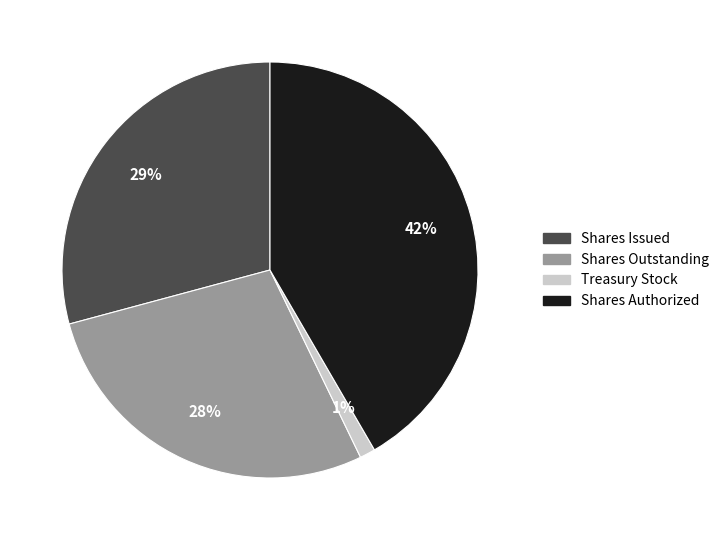

What is the smallest slice in the pie chart?

Treasury Stock